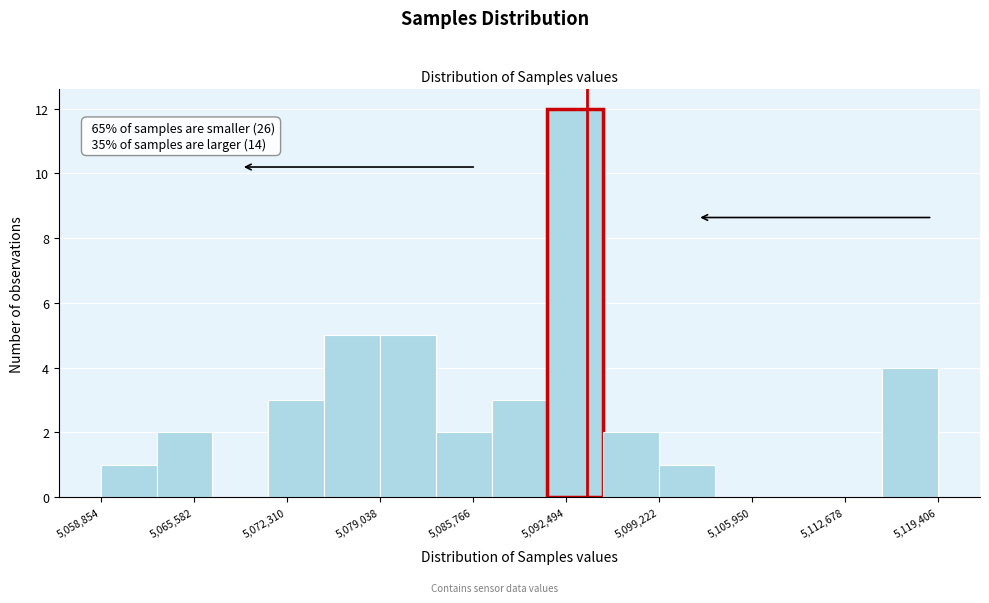

Which range on the x-axis has the tallest bar?

5091000 to 5095000